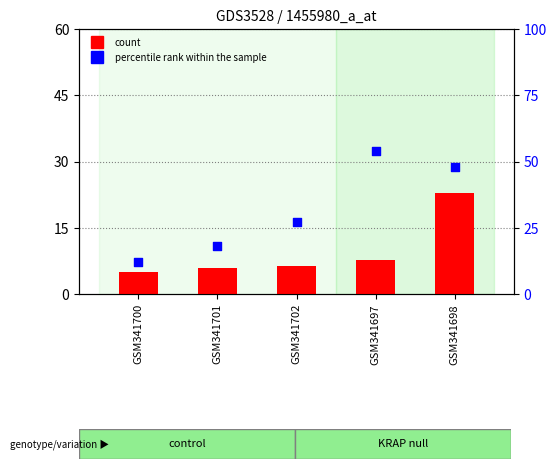

What is the total value across all series at GSM341701?

24.0